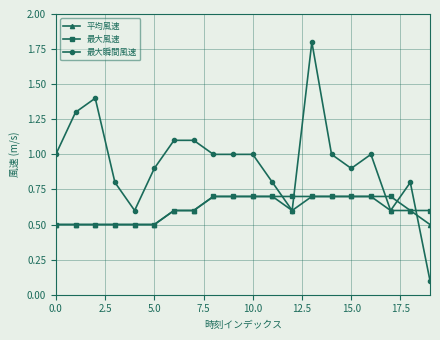

Which series has the widest spread of values?

最大瞬間風速